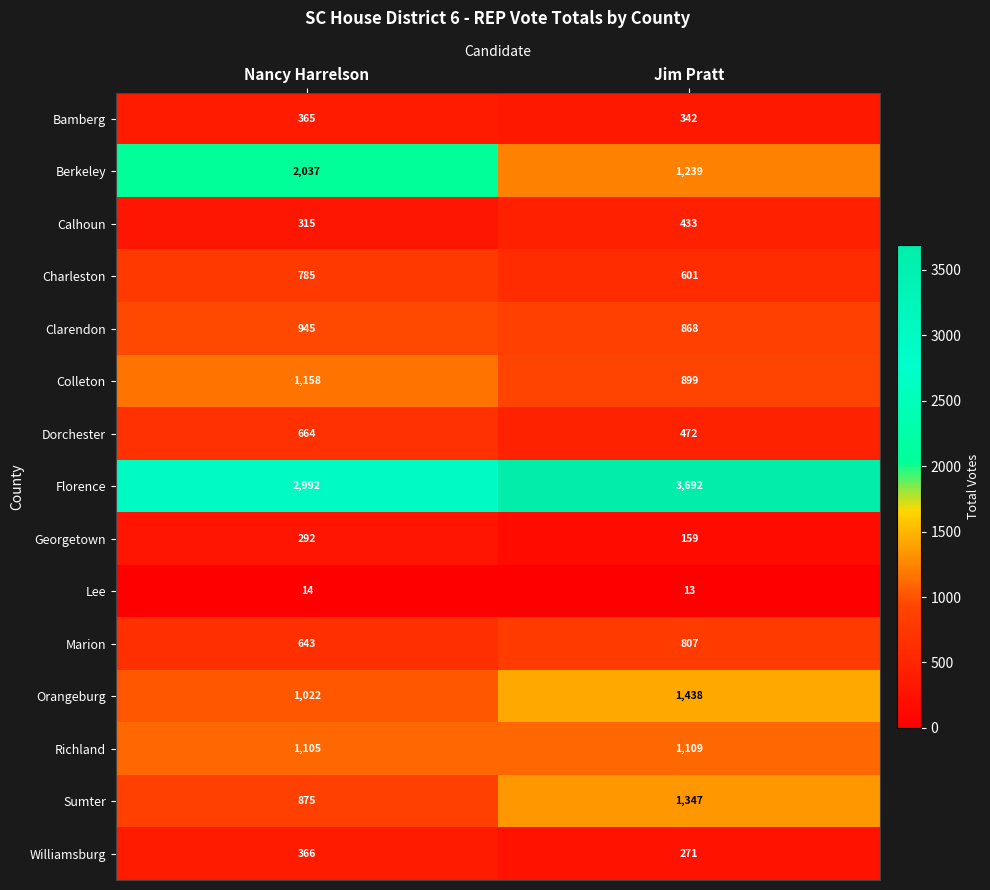

At which category is the sum across all series the highest?

Jim Pratt